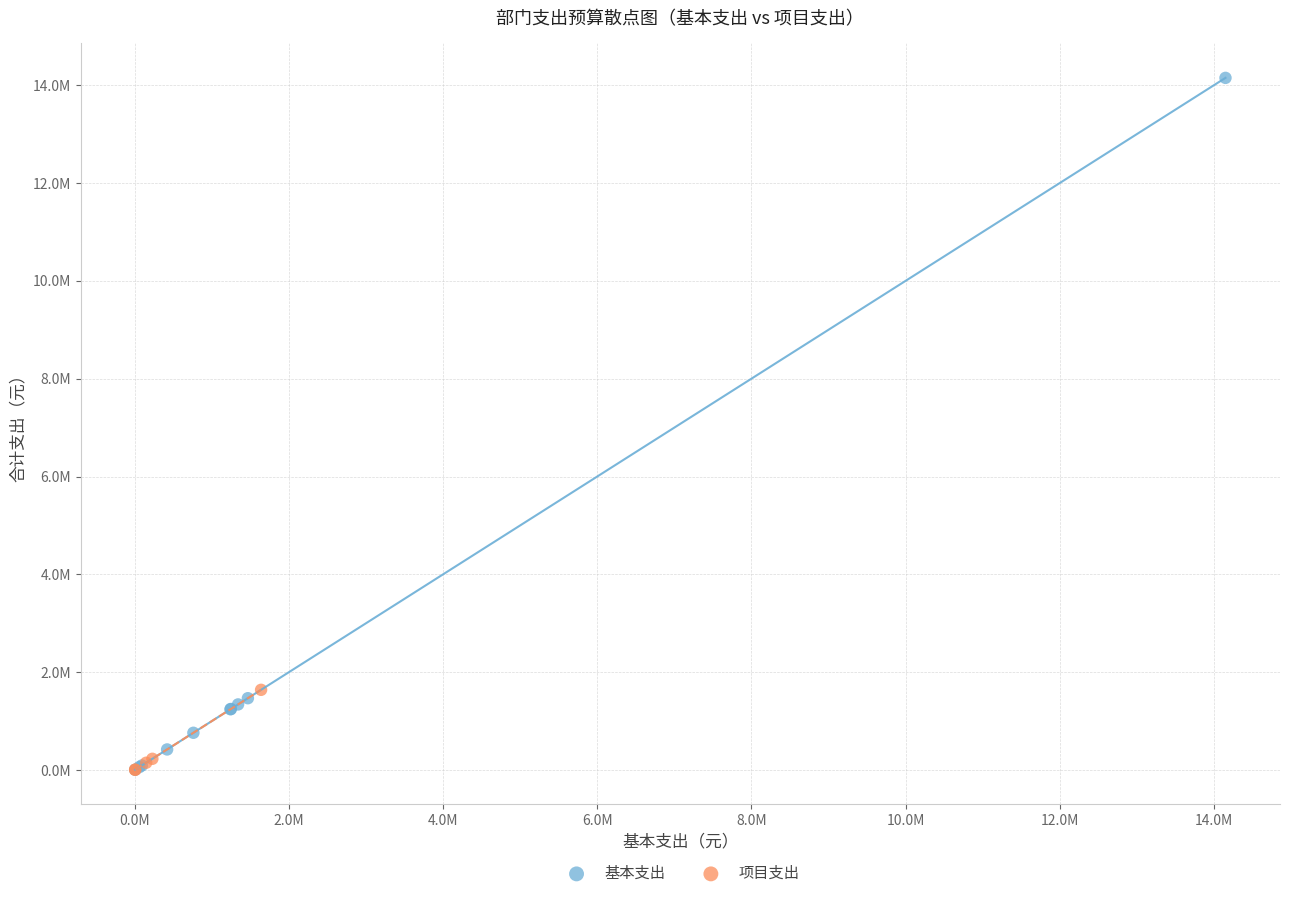

Which series reaches the maximum Y coordinate?

基本支出